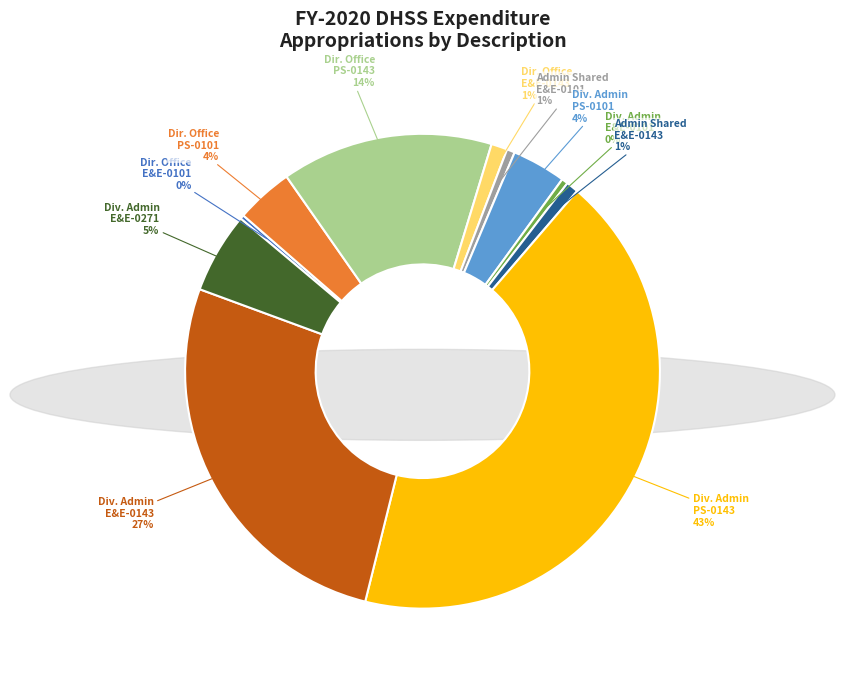

Is there a majority slice in this chart?

No